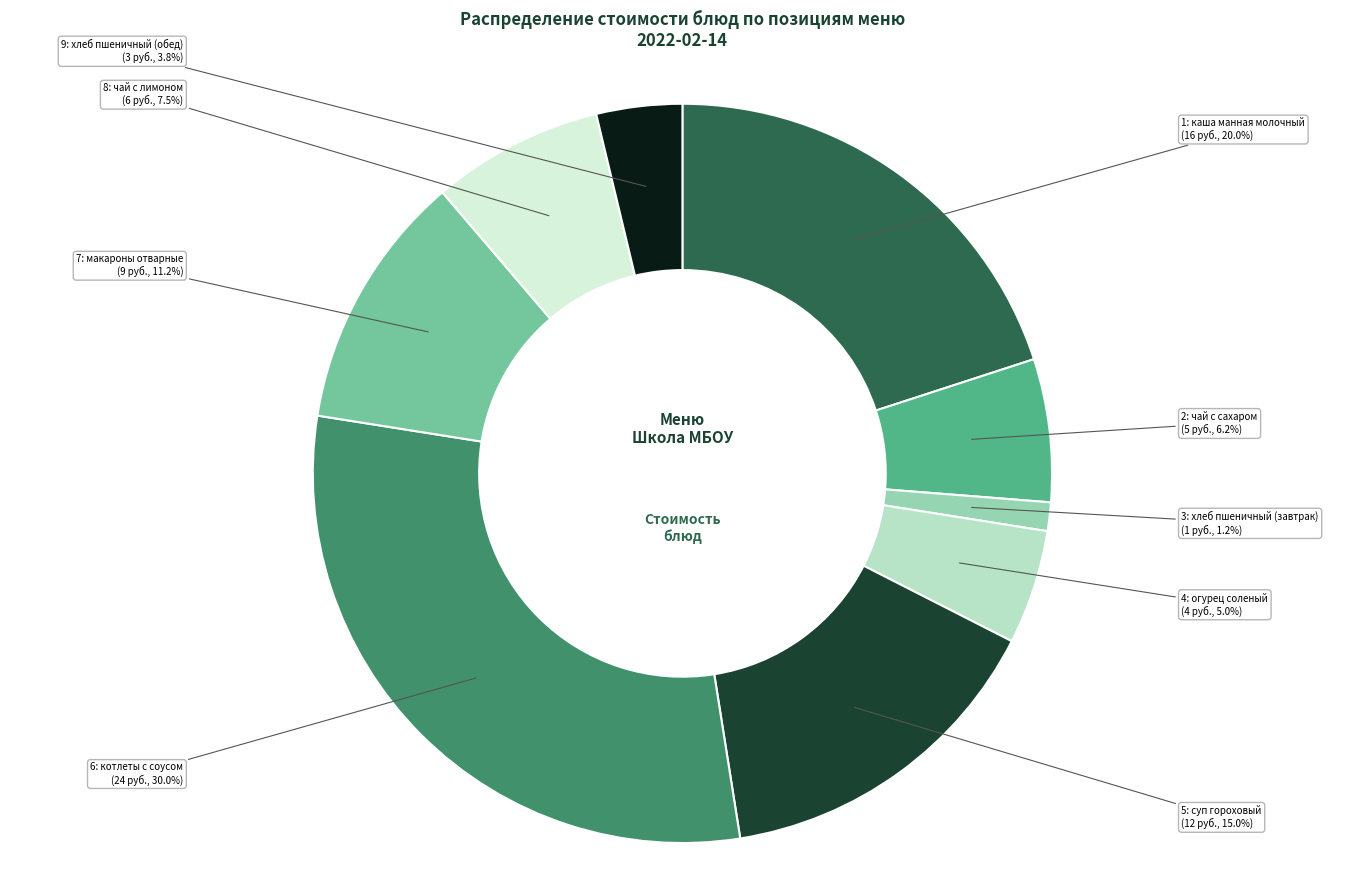

Is there a majority slice in this chart?

No